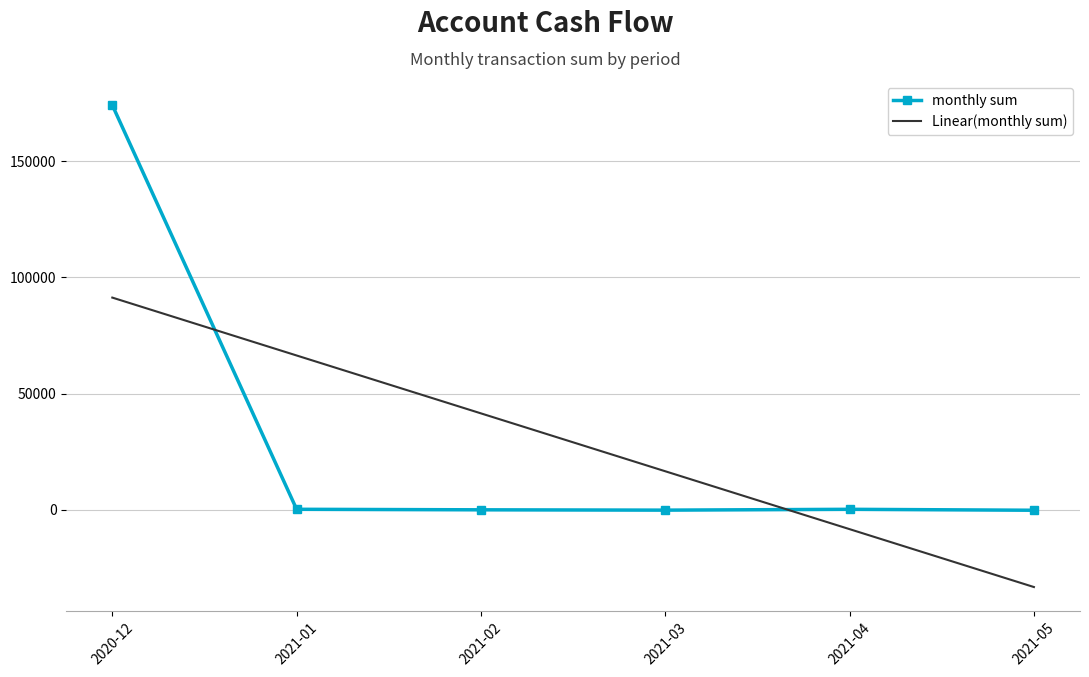

Is it true that Linear(monthly sum) equals -33265.3 at 2021-05?

True